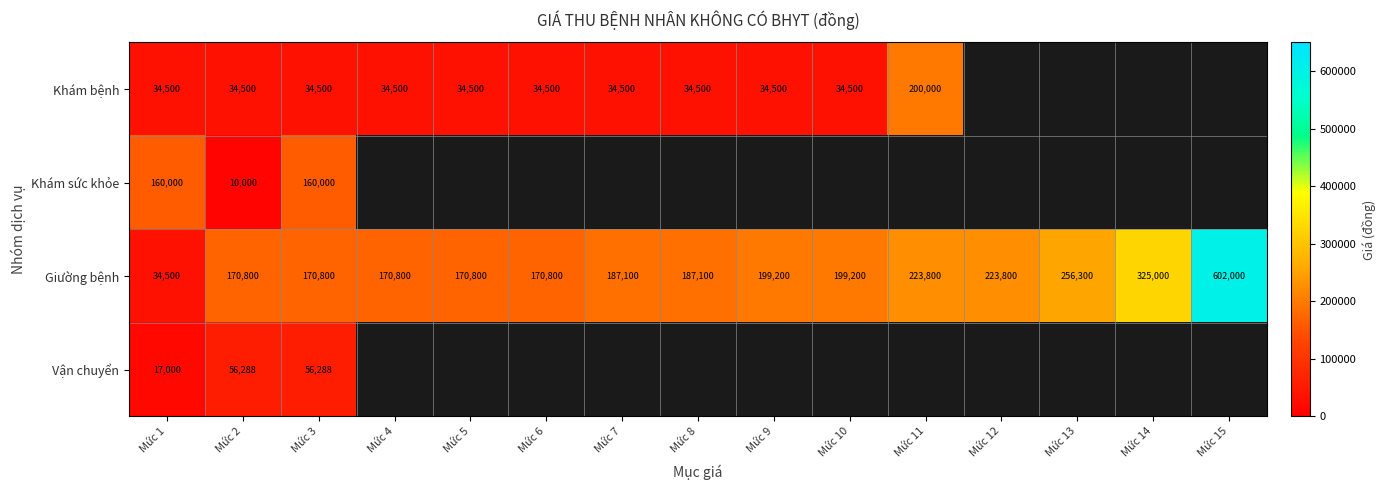

At how many categories does at least one series exceed 81890?

15